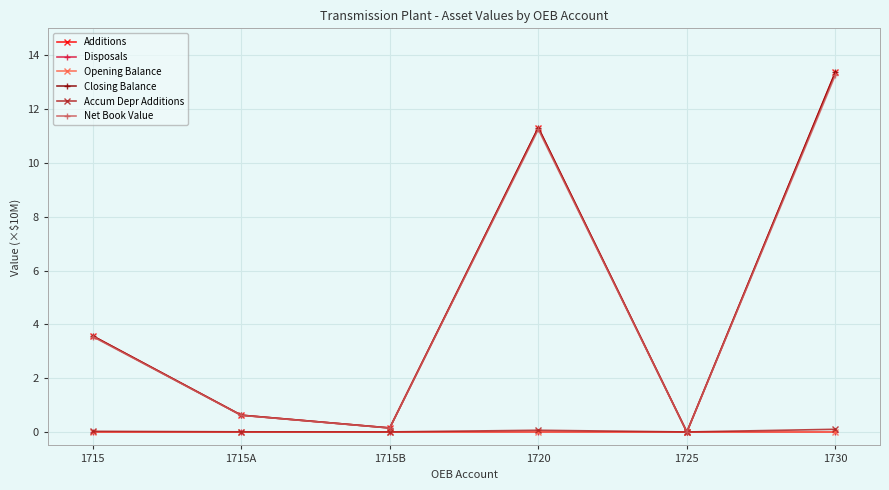

Does the chart have visible grid lines?

Yes